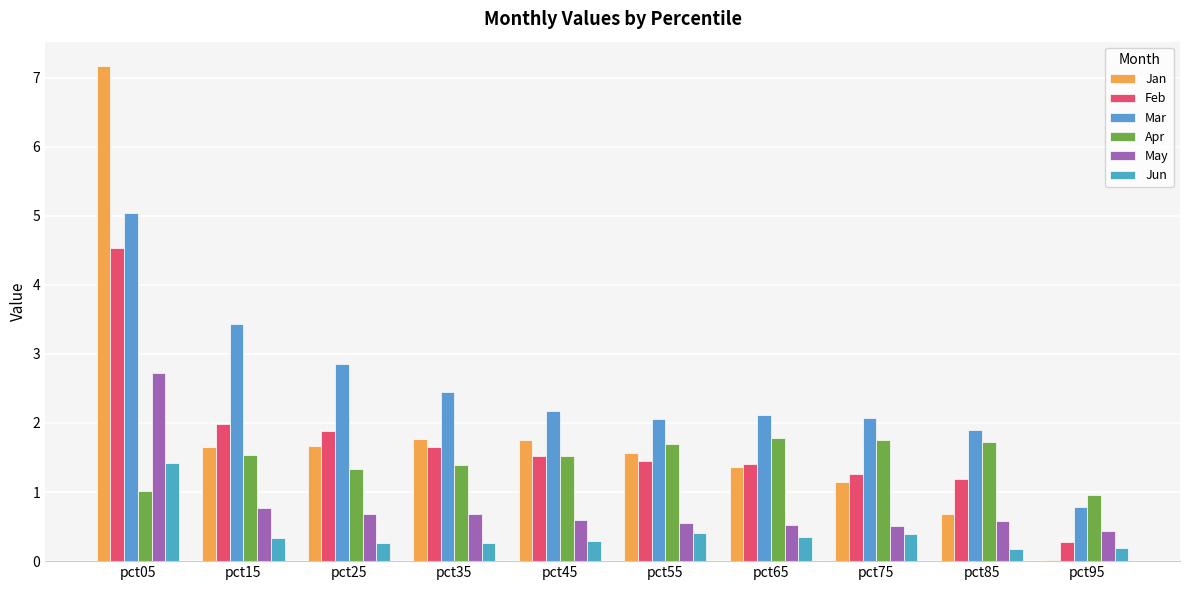

At which label is Jan closest to 3?

pct35